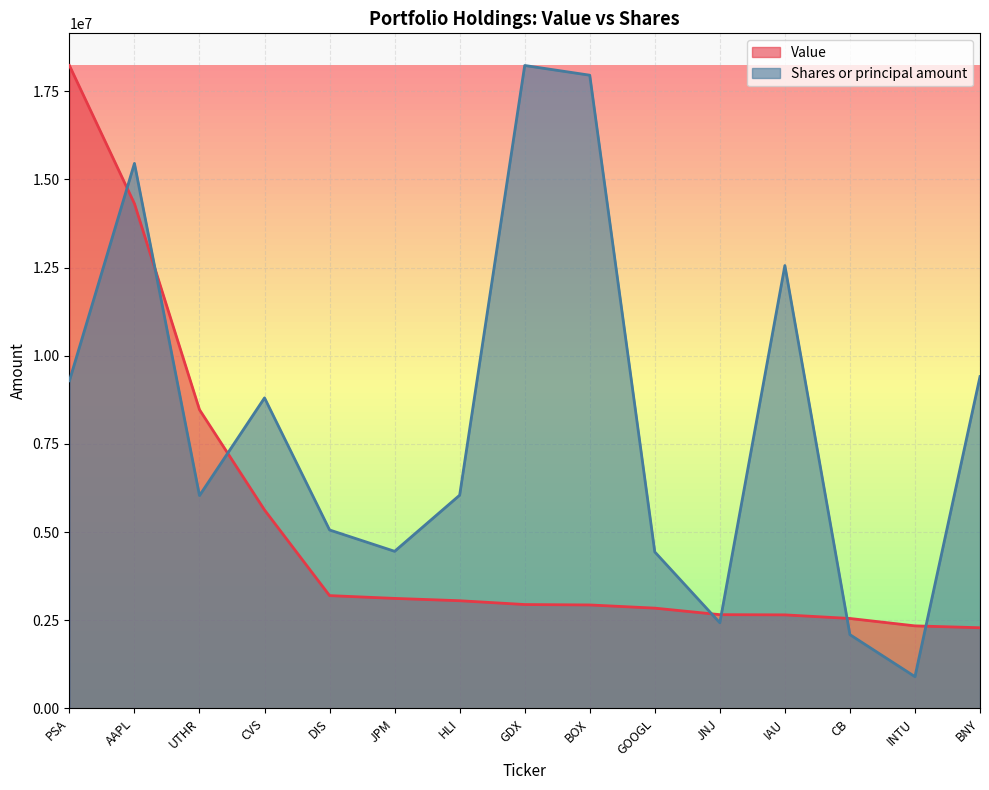

The value of Shares or principal amount at GOOGL is 1129856.4. True or false?

False